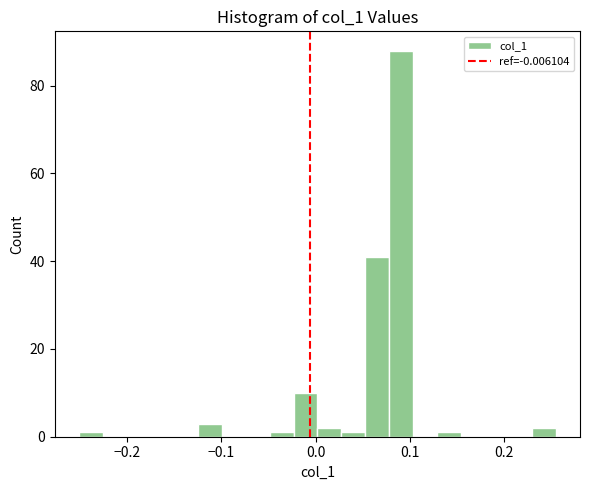

Read against the x-axis, roughly where is the centre of the tallest bar?

0.09